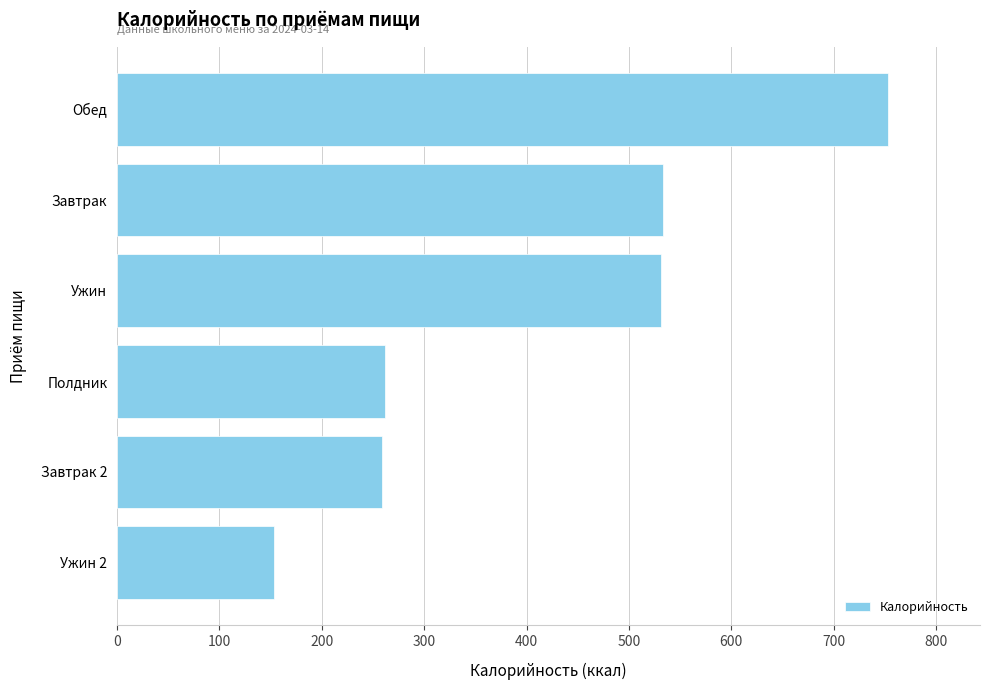

Which category has the lowest value across all series?

Ужин 2